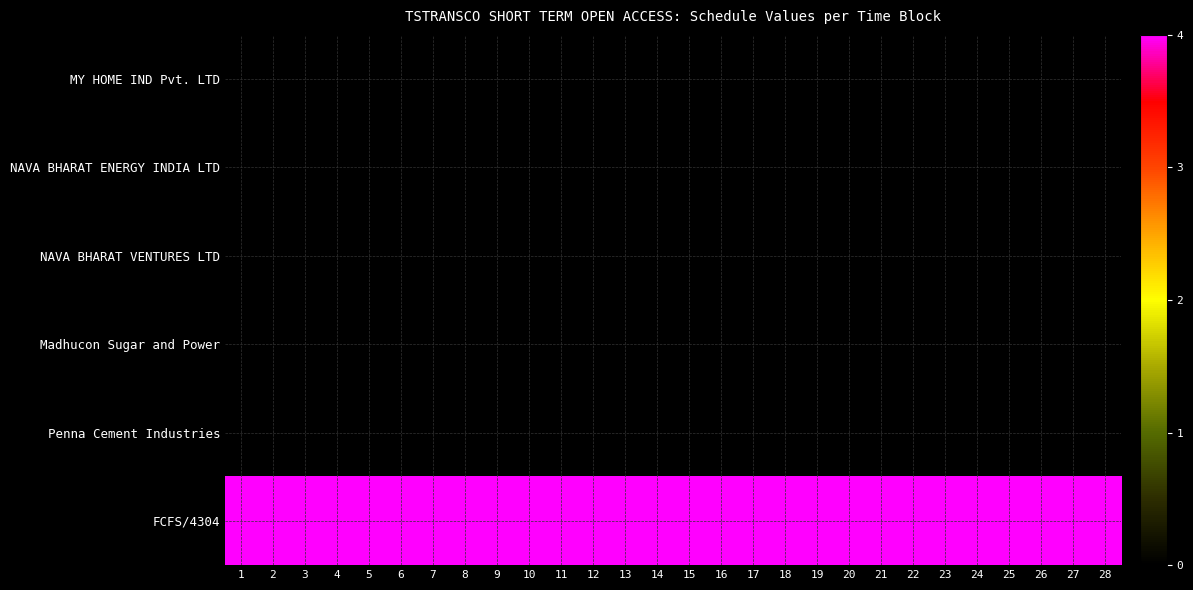

Rank the series at 10 from lowest to highest value.

MY HOME IND Pvt. LTD, NAVA BHARAT ENERGY INDIA LTD, NAVA BHARAT VENTURES LTD, Madhucon Sugar and Power, Penna Cement Industries, FCFS/4304